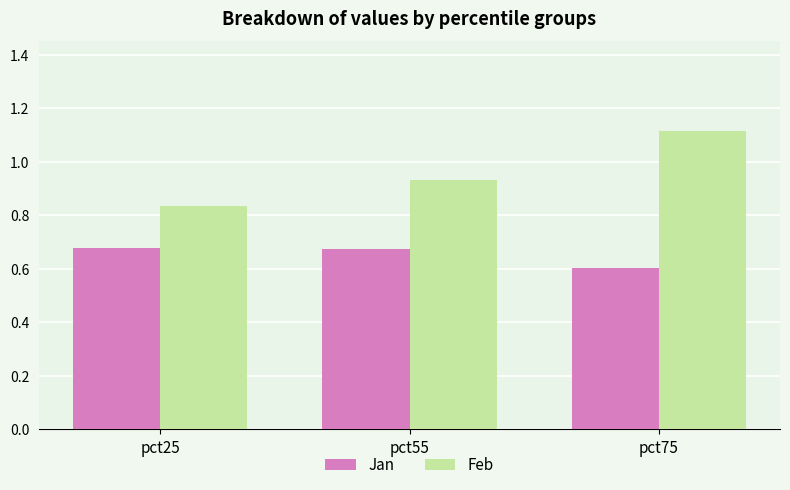

List the series in order of their peak value, highest first.

Feb, Jan